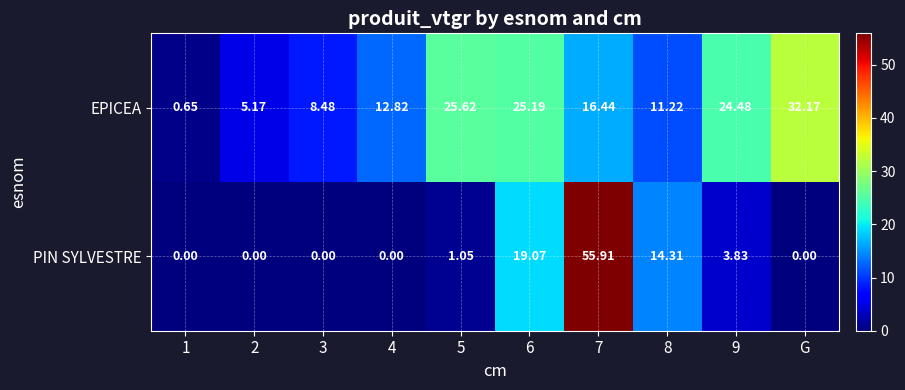

Which series has the largest total across all categories?

EPICEA